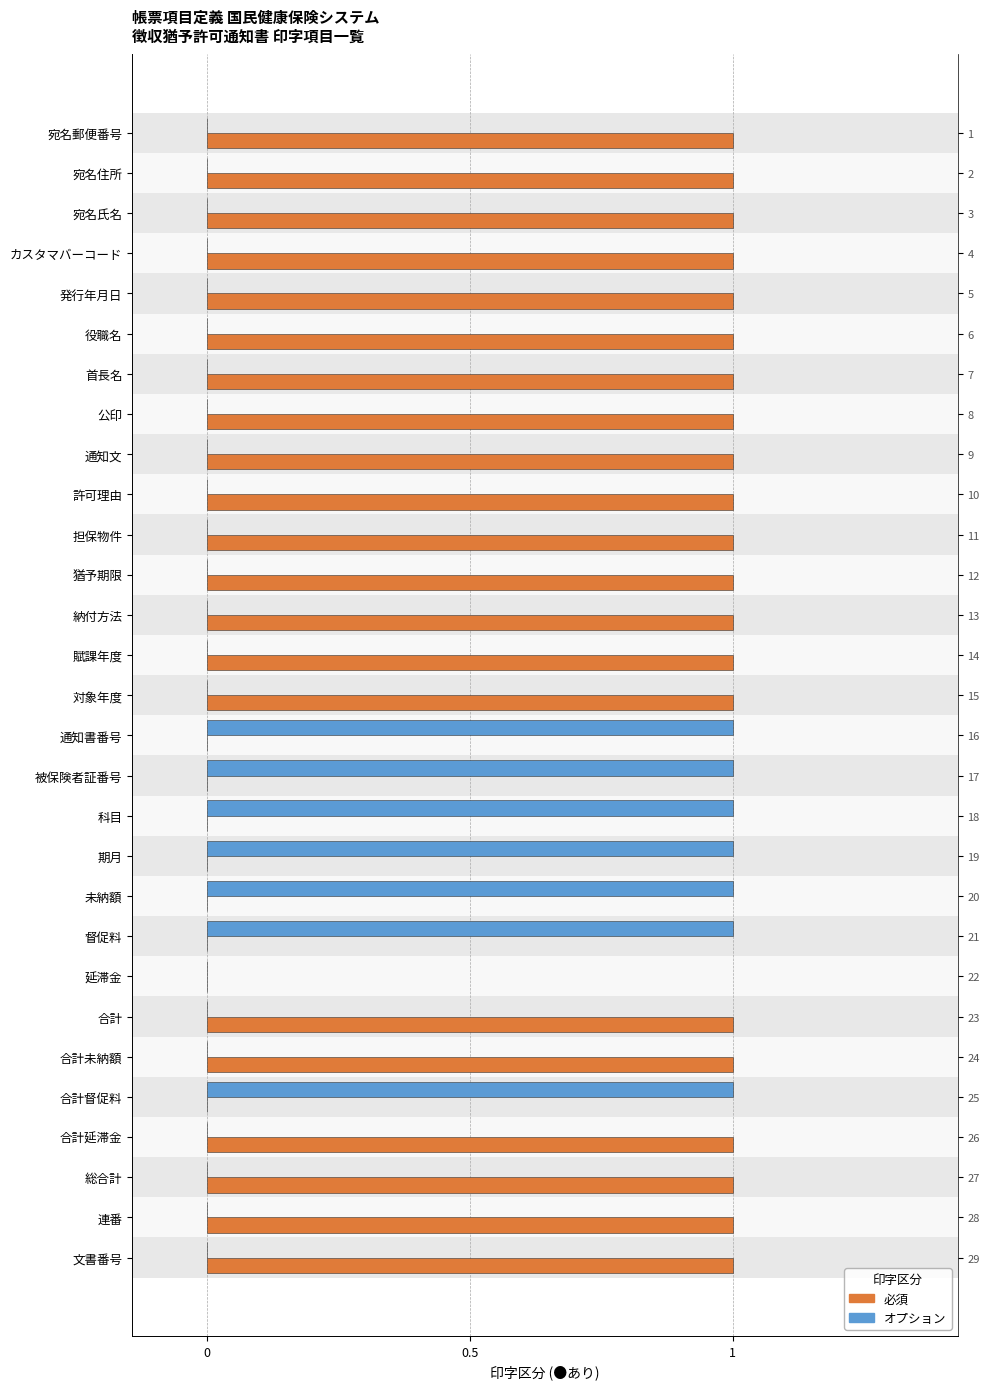

At how many categories does at least one series exceed 0?

28